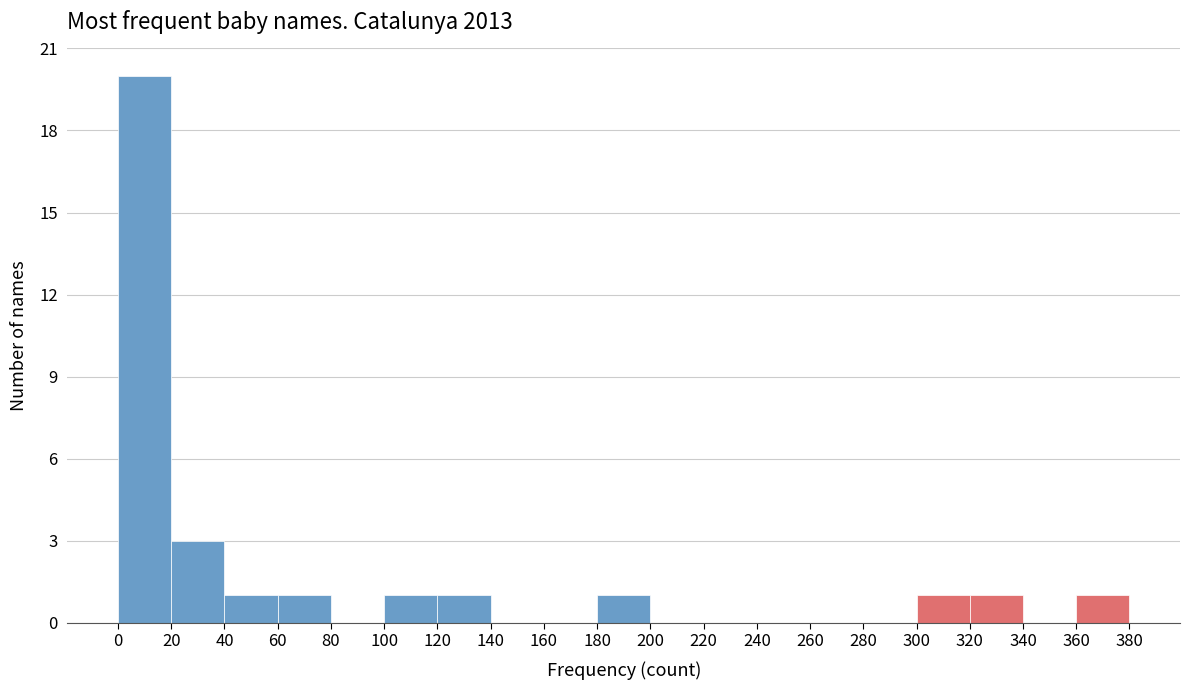

Which range on the x-axis has the tallest bar?

0 to 20